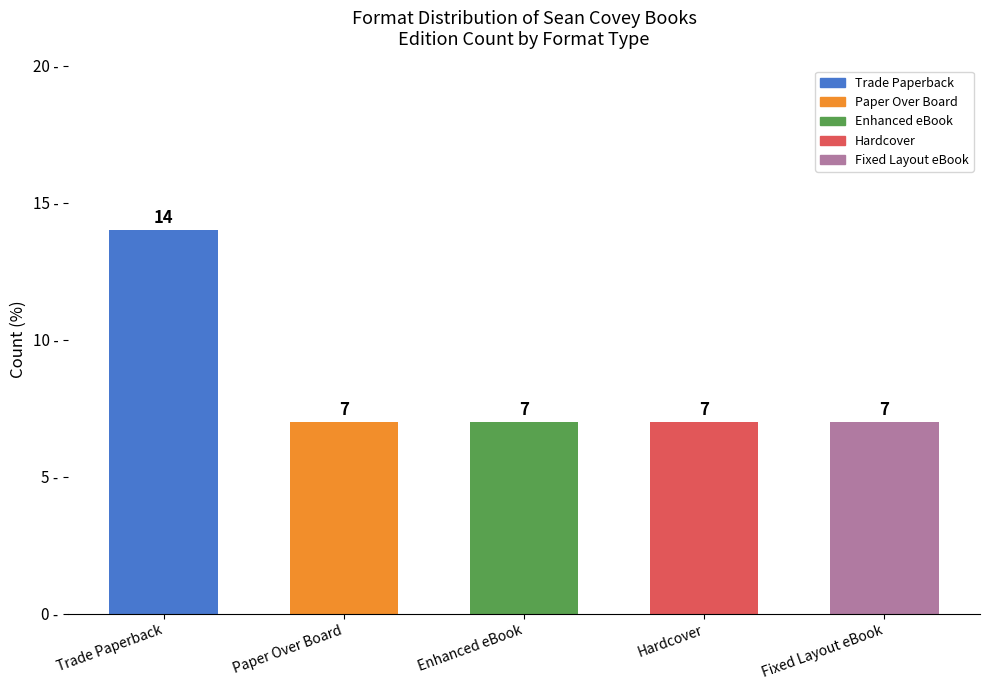

What is the approximate value at Fixed Layout eBook?

7